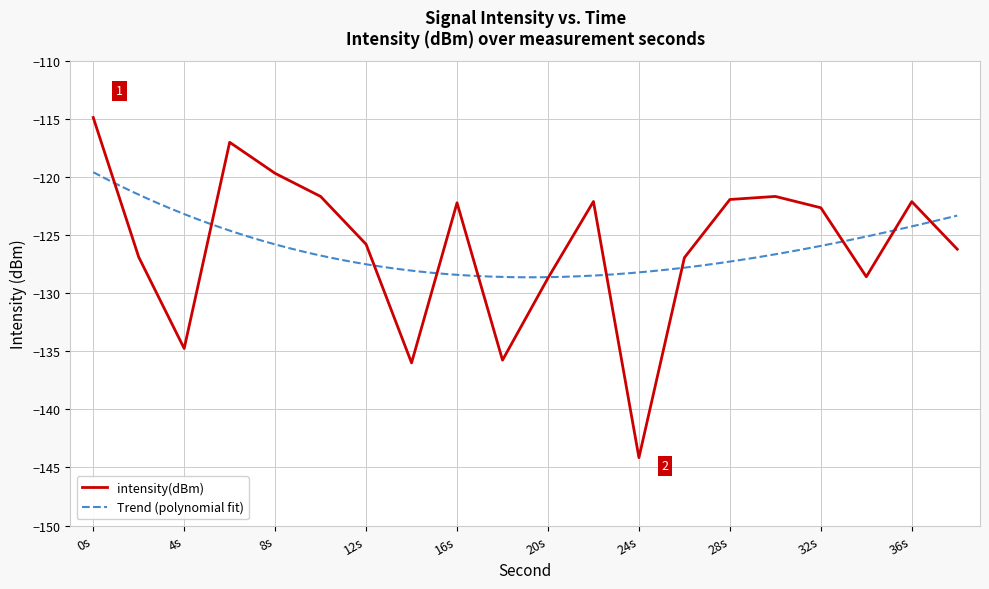

How many interior local valleys (lower than both neighbors) does the data have?

5